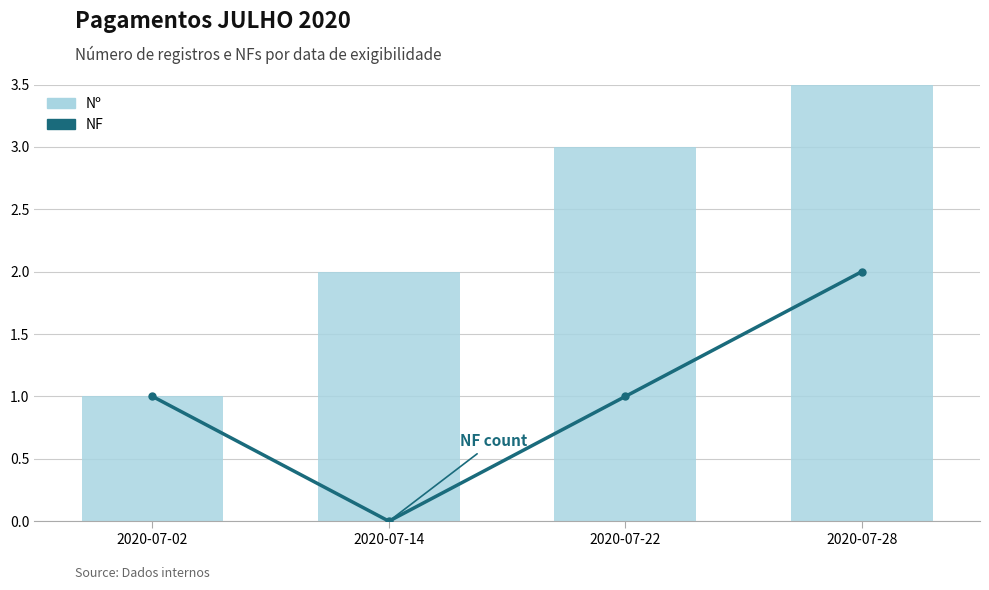

At which category does the chart reach its minimum across all series?

2020-07-14